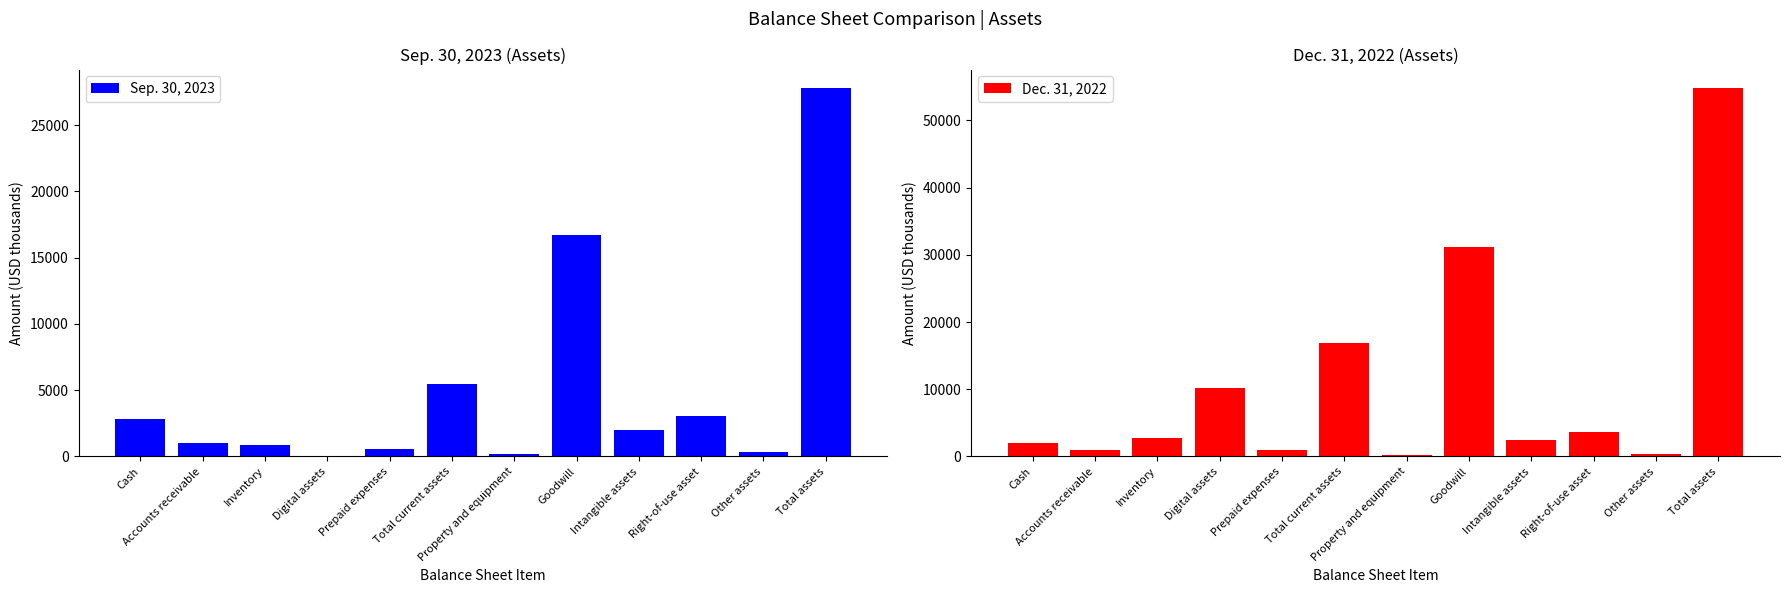

At which label is Sep. 30, 2023 closest to 13942?

Goodwill